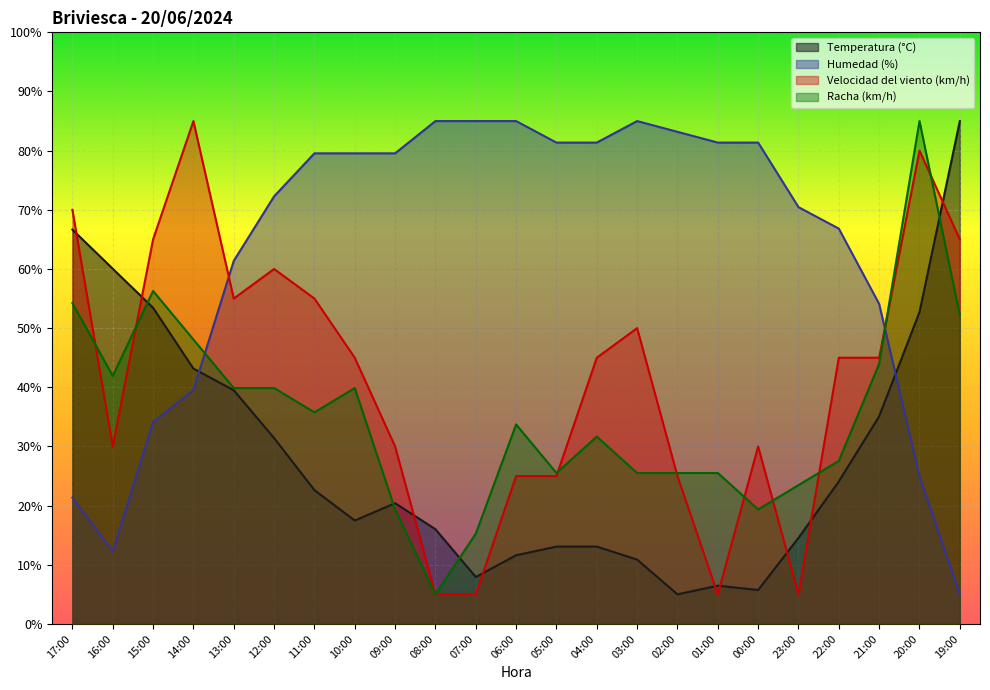

At which category is the sum across all series the highest?

20:00